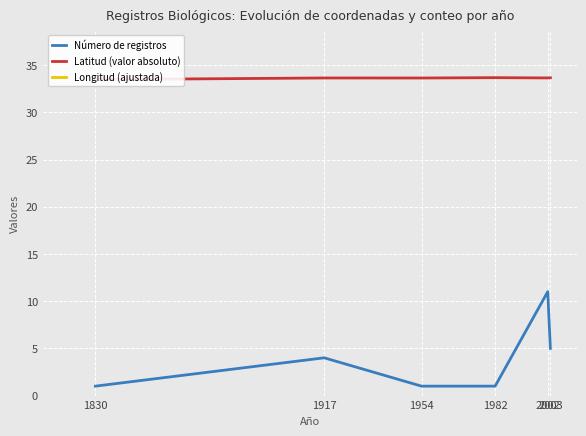

Which has a higher value, 2003 or 1917?

2003